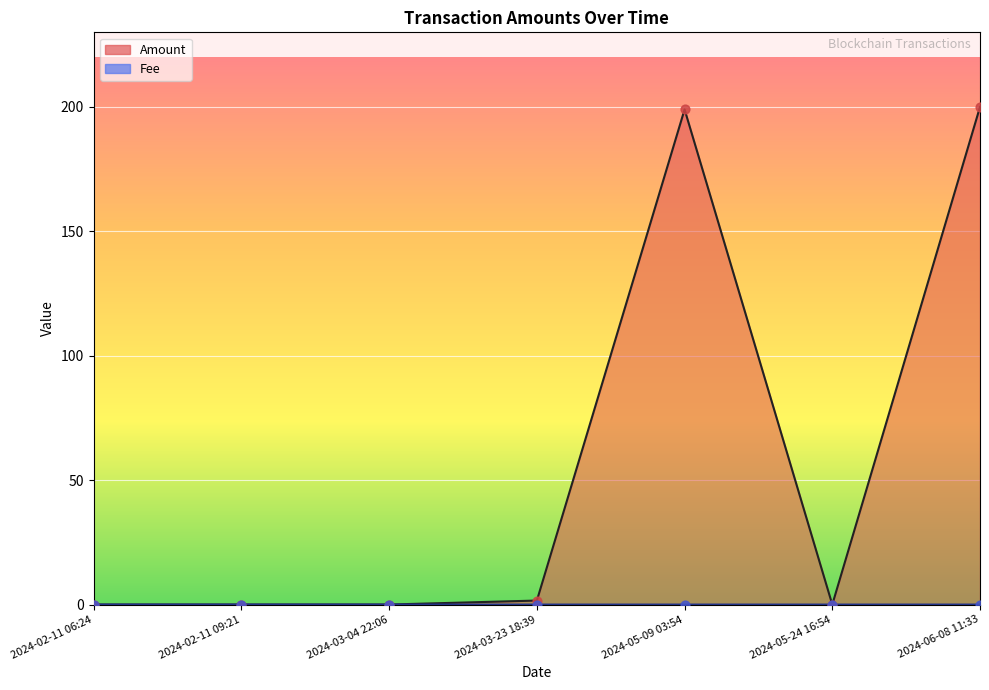

Is the value of Amount at 2024-02-11 09:21 greater than the value of Fee at 2024-05-24 16:54?

Yes